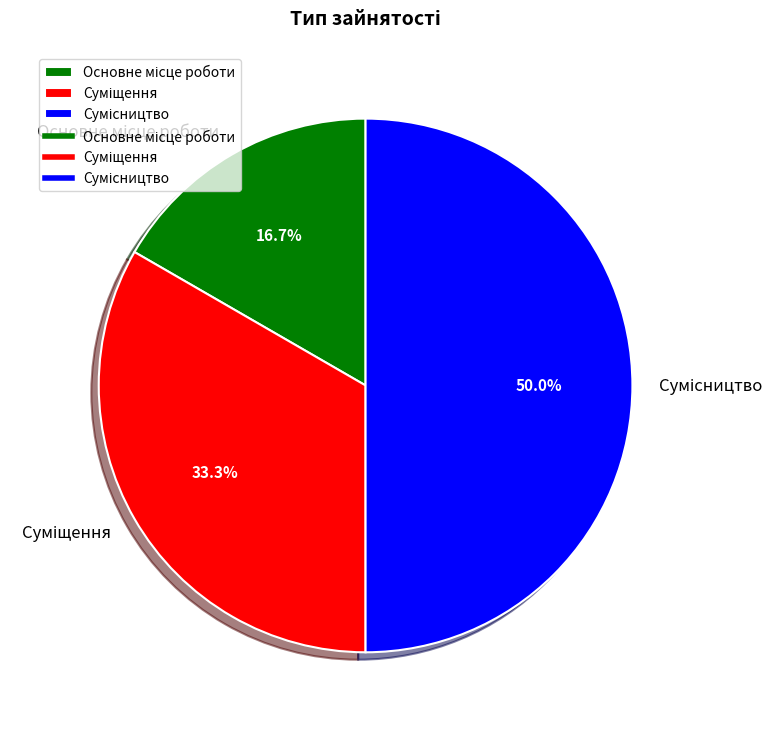

How many slices are in this pie chart?

3